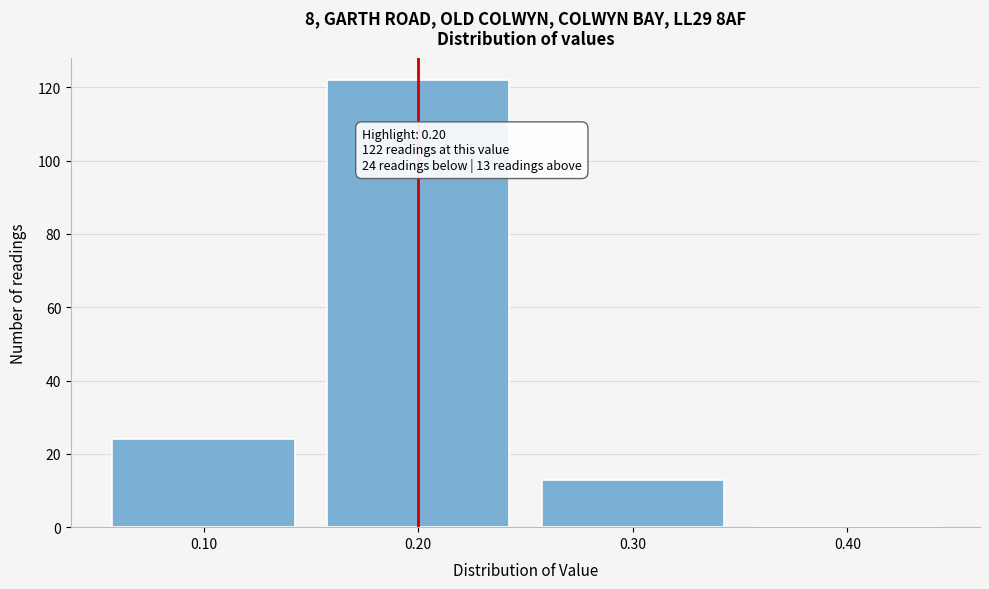

Which range on the x-axis has the tallest bar?

0.15 to 0.25